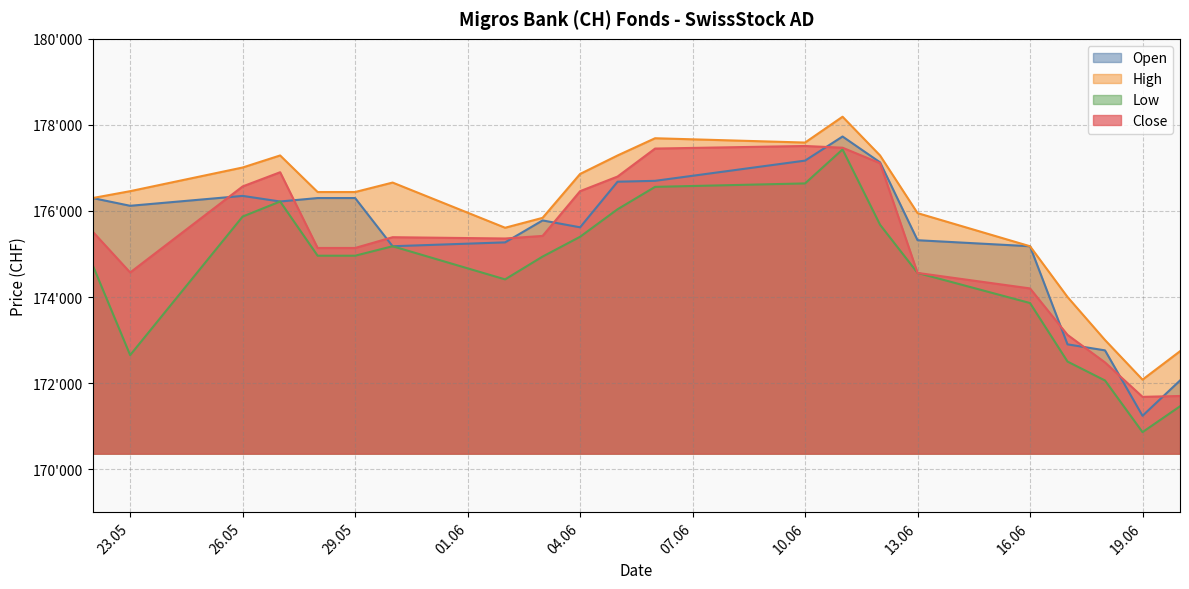

Is it true that Open equals 172760 at 18.06.2025?

True